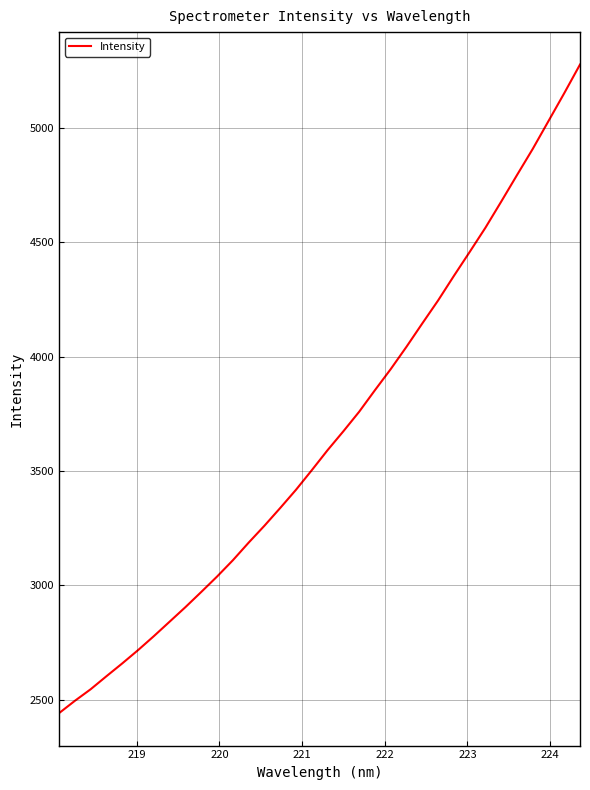

What is the greatest value displayed?

5278.1